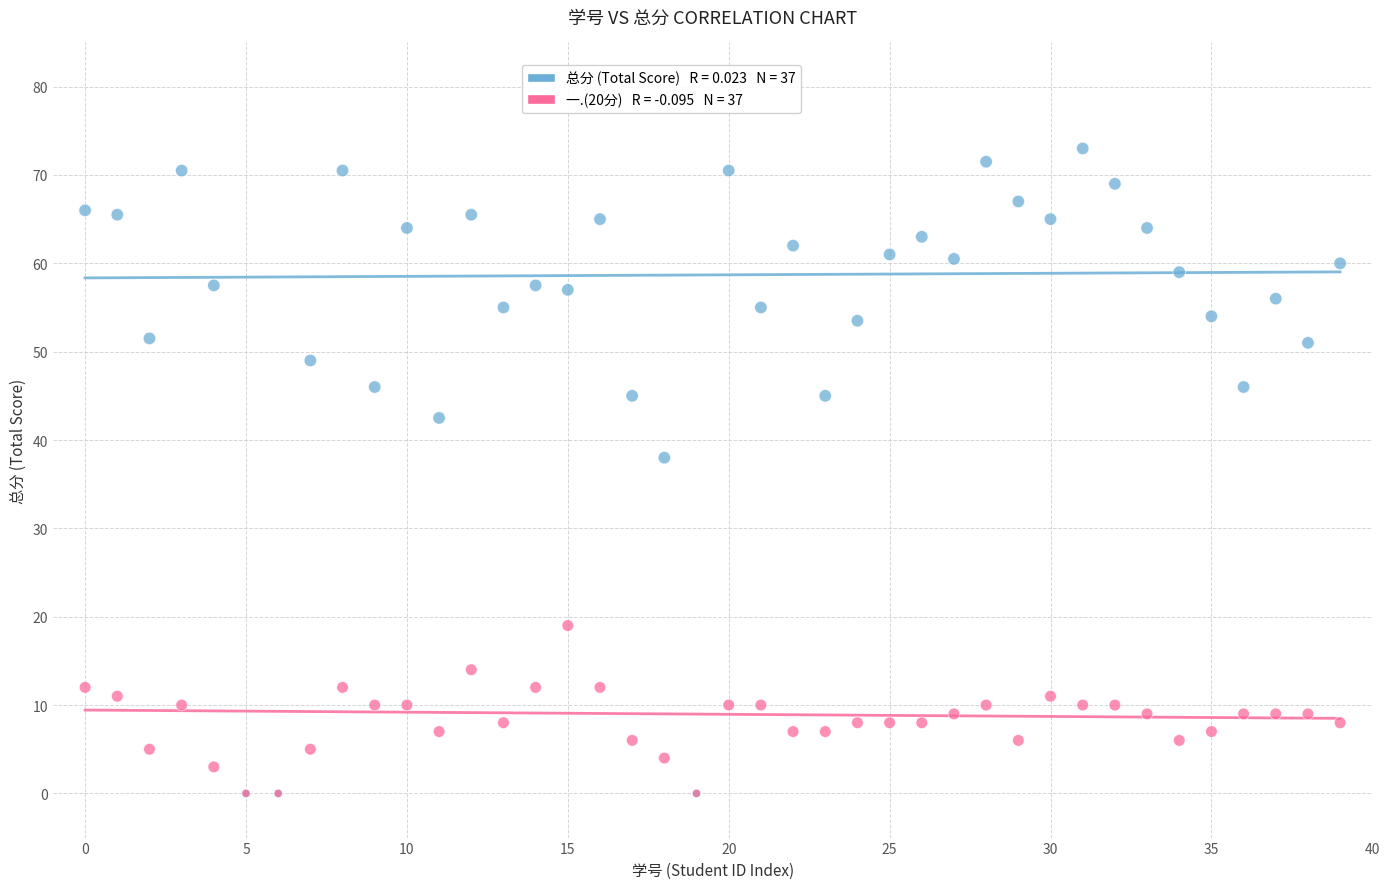

Across all series, what Y value is closest to 36?

38.0